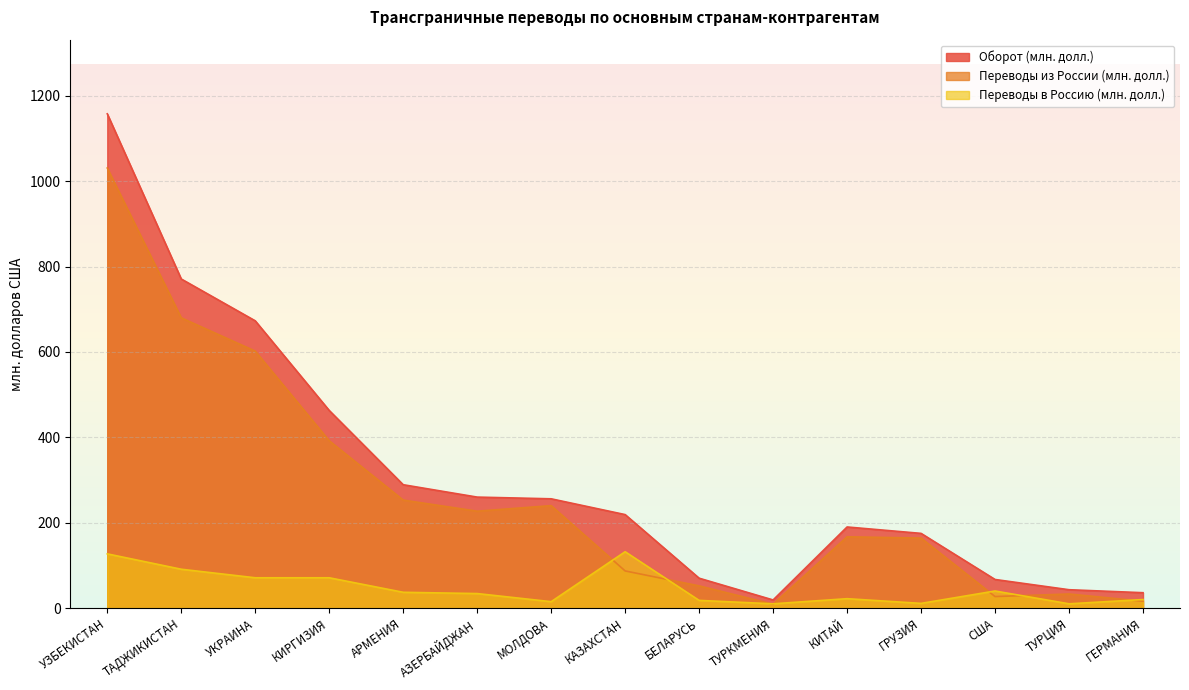

Which series has the largest range (max minus min)?

Оборот (млн. долл.)